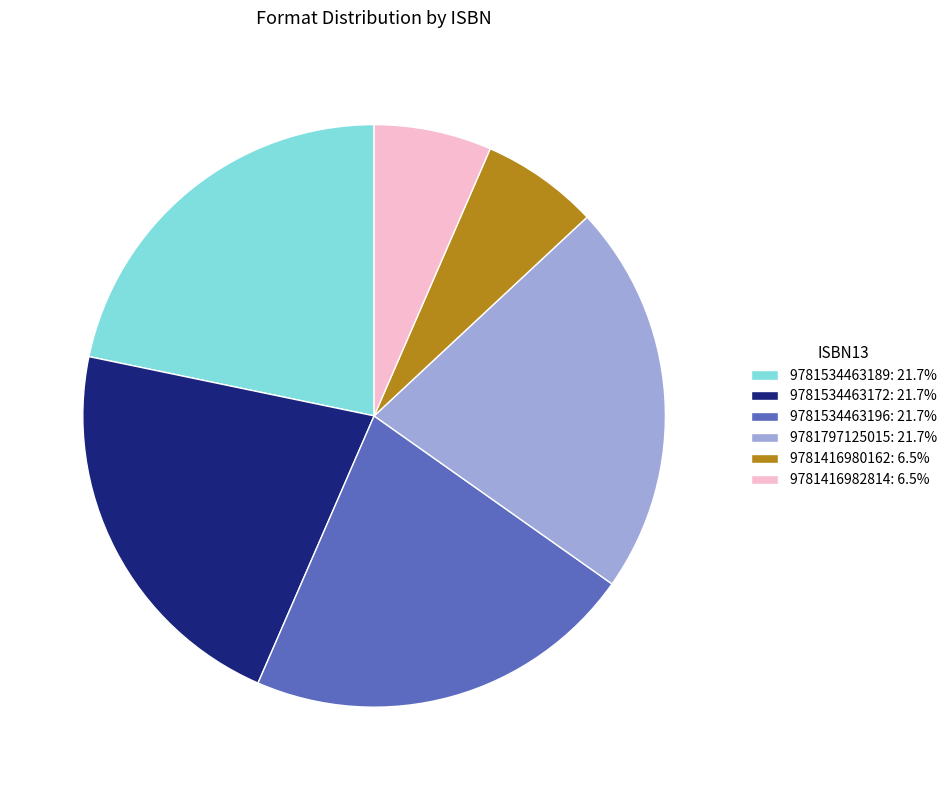

Does 9781416982814 represent more than half of the total?

No